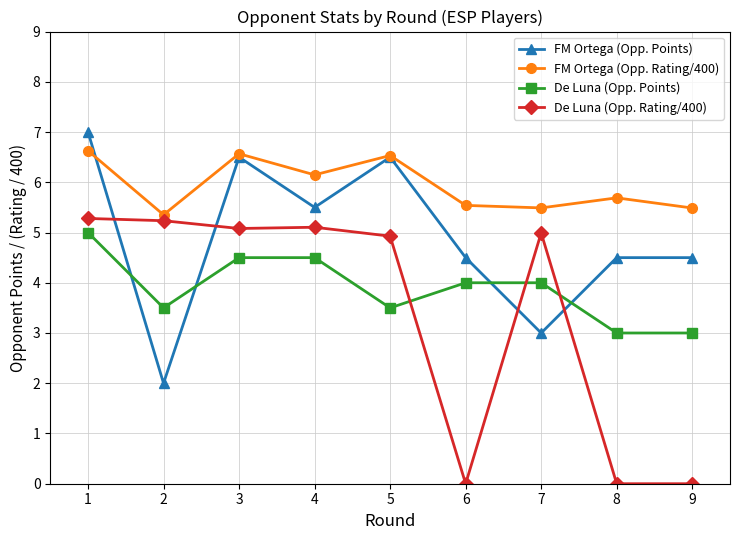

At which label is FM Ortega (Opp. Rating/400) closest to 5?

2